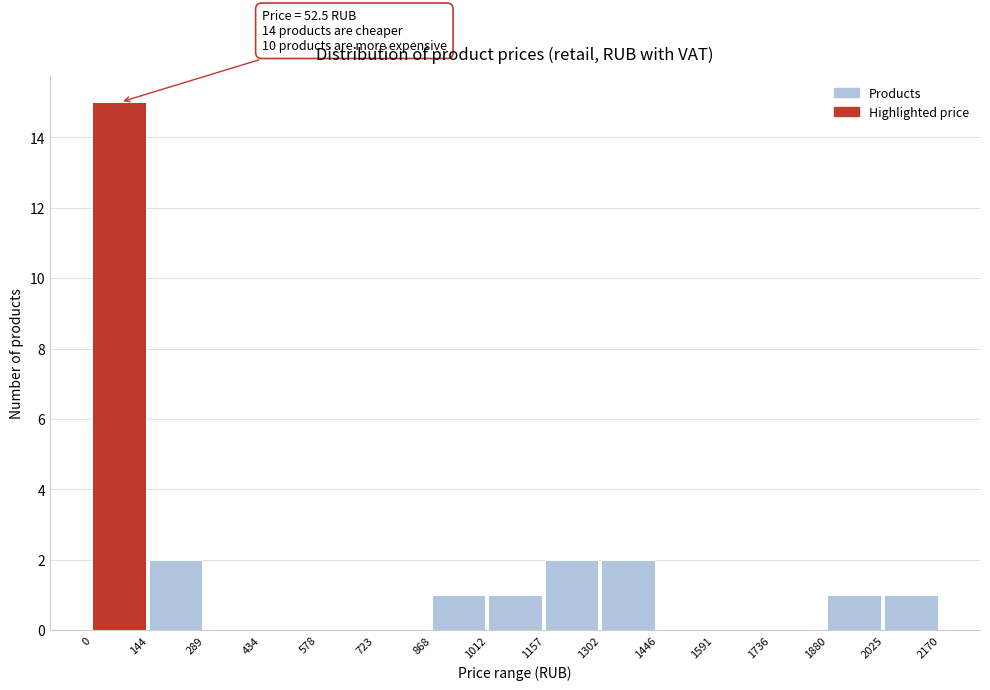

Over which range of the x-axis is the bar tallest?

0 to 144